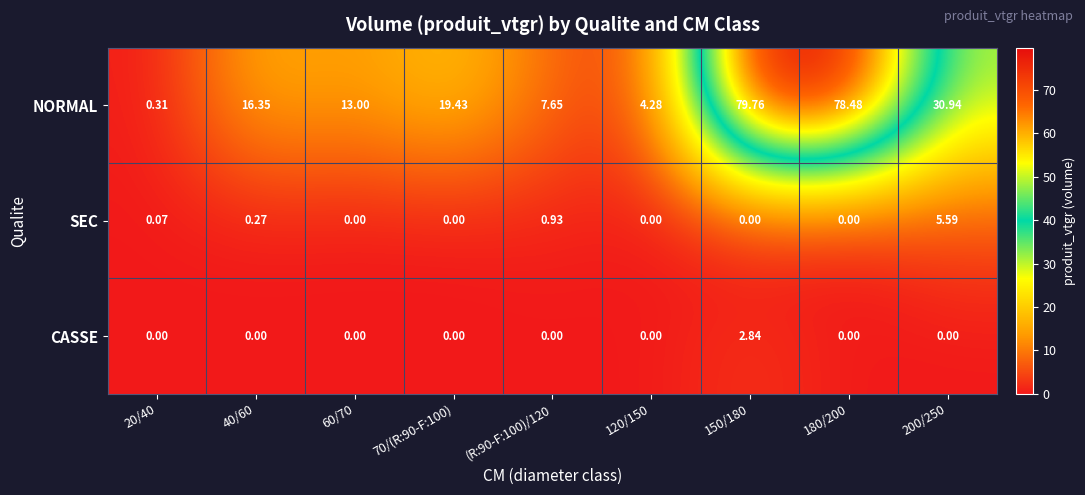

At how many categories does at least one series exceed 55?

2